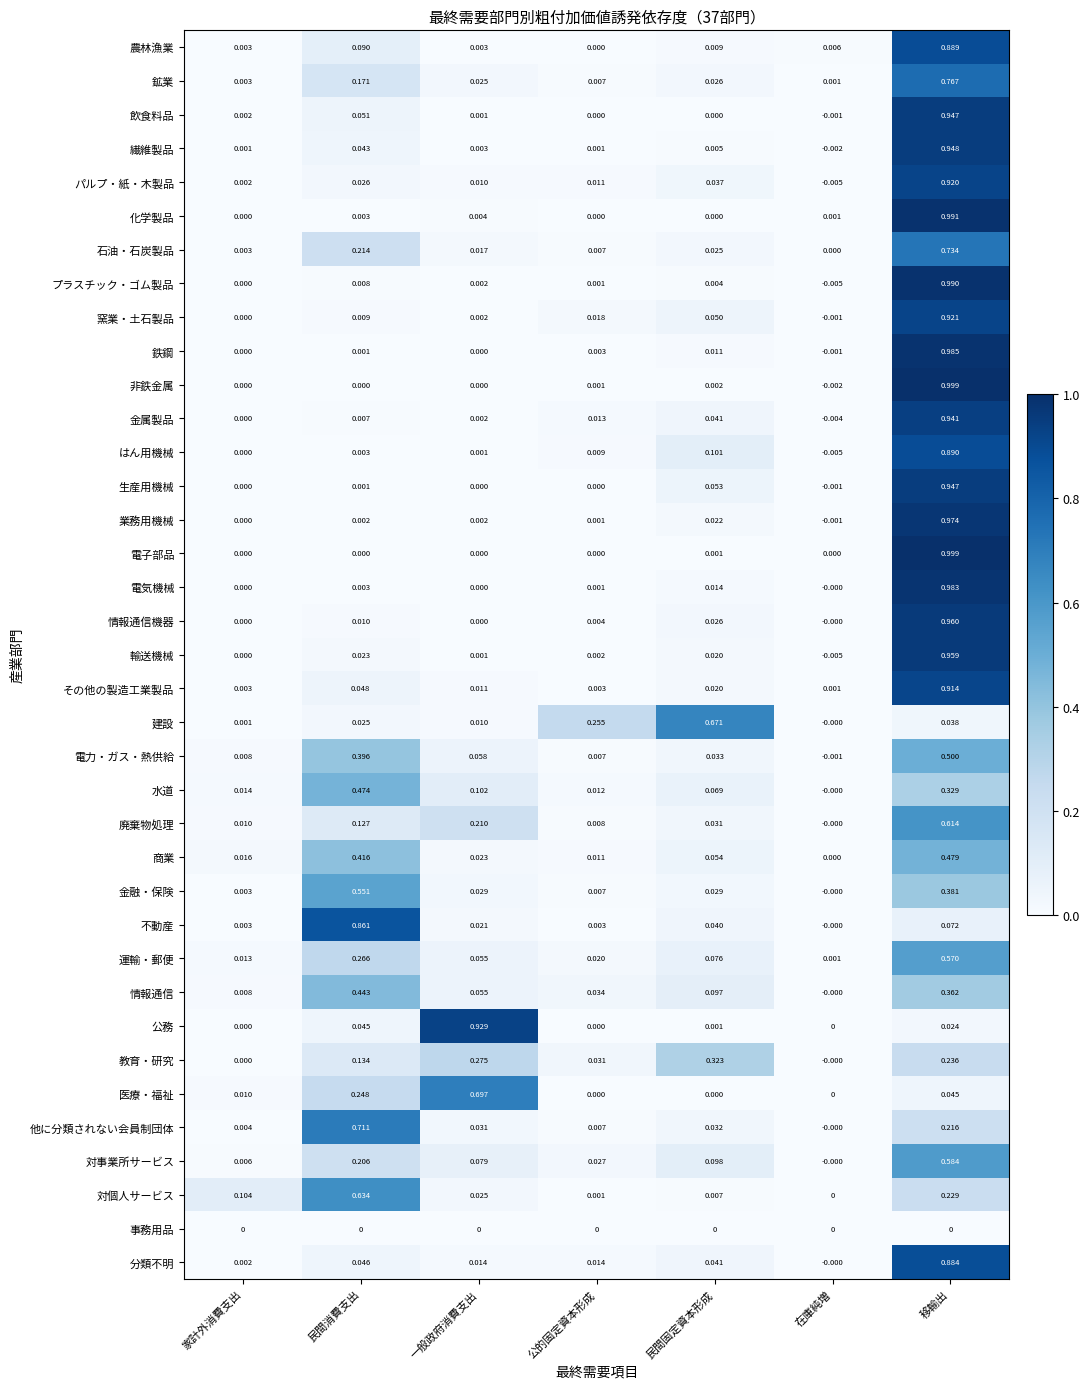

At which category does the chart reach its minimum across all series?

在庫純増